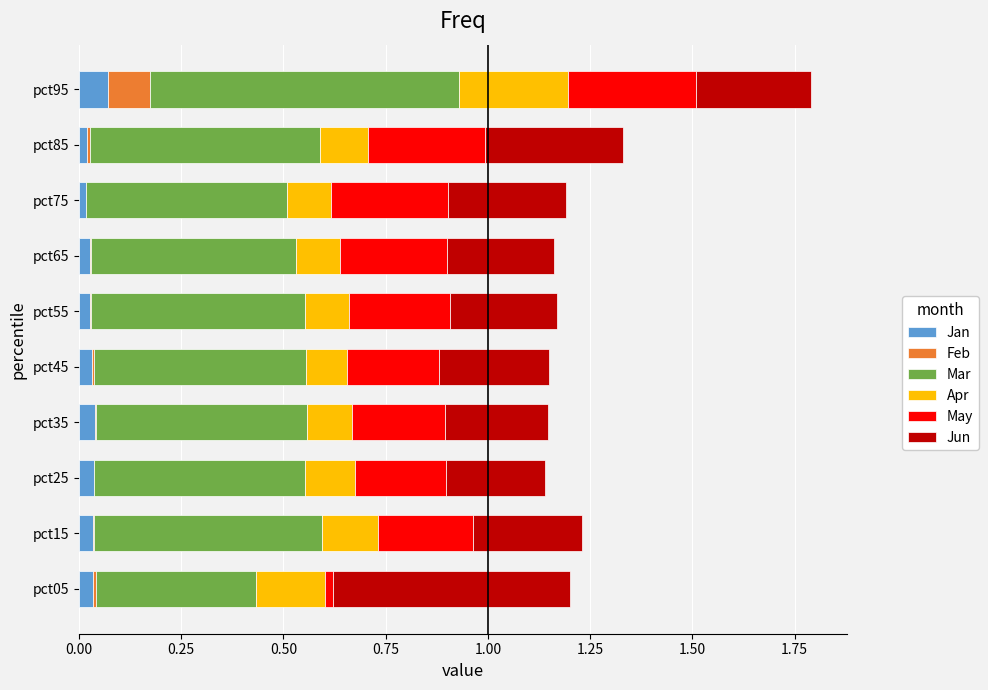

Is it true that Jan equals 0.1 at pct95?

True